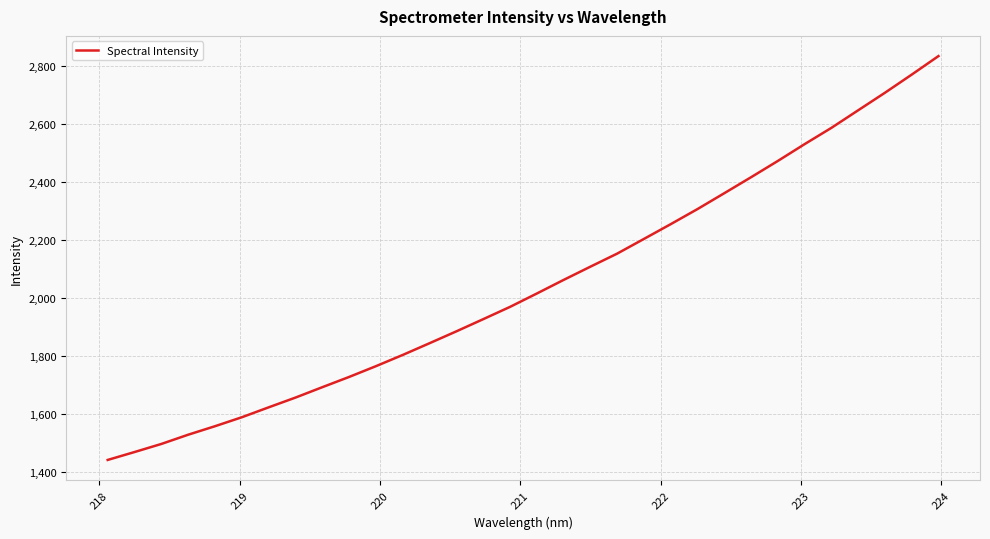

What is the difference between the second highest and minimum values?

1327.0